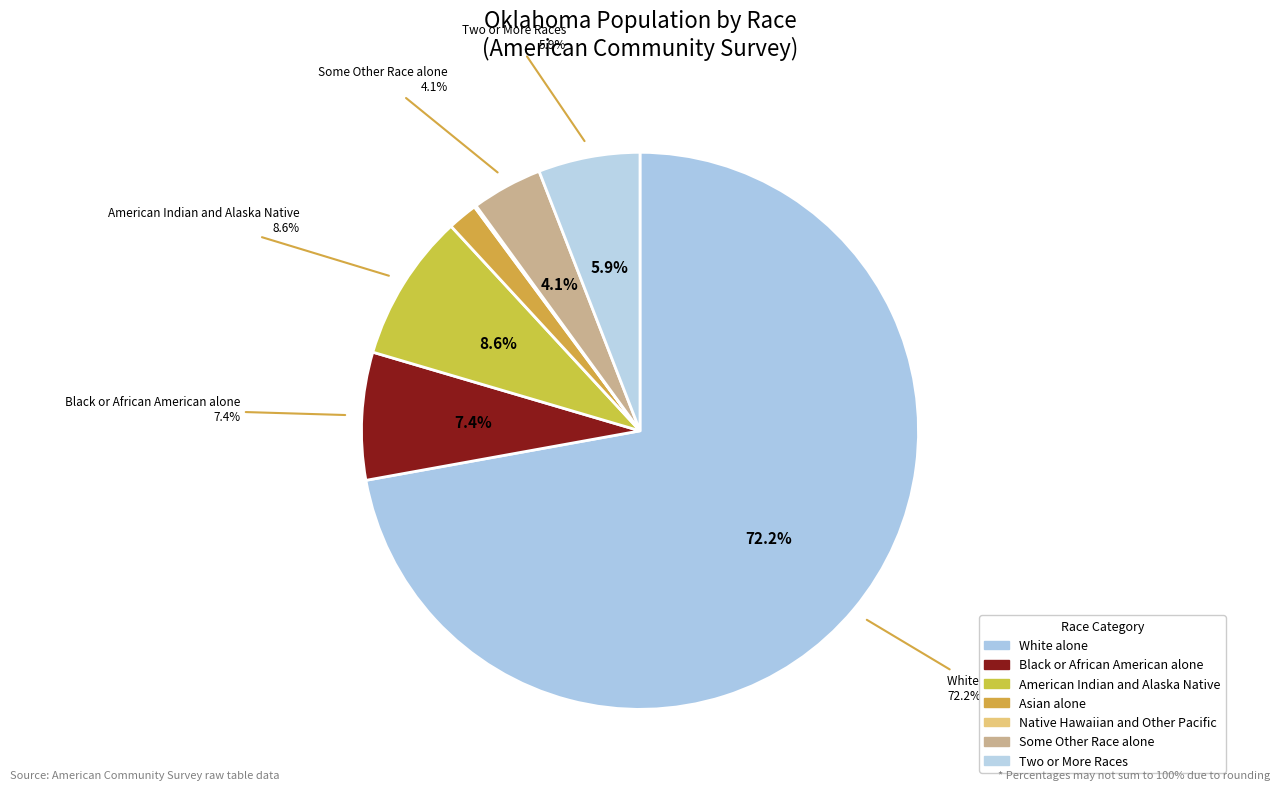

What percentage do American Indian and Alaska Native and White alone together represent?

80.7%